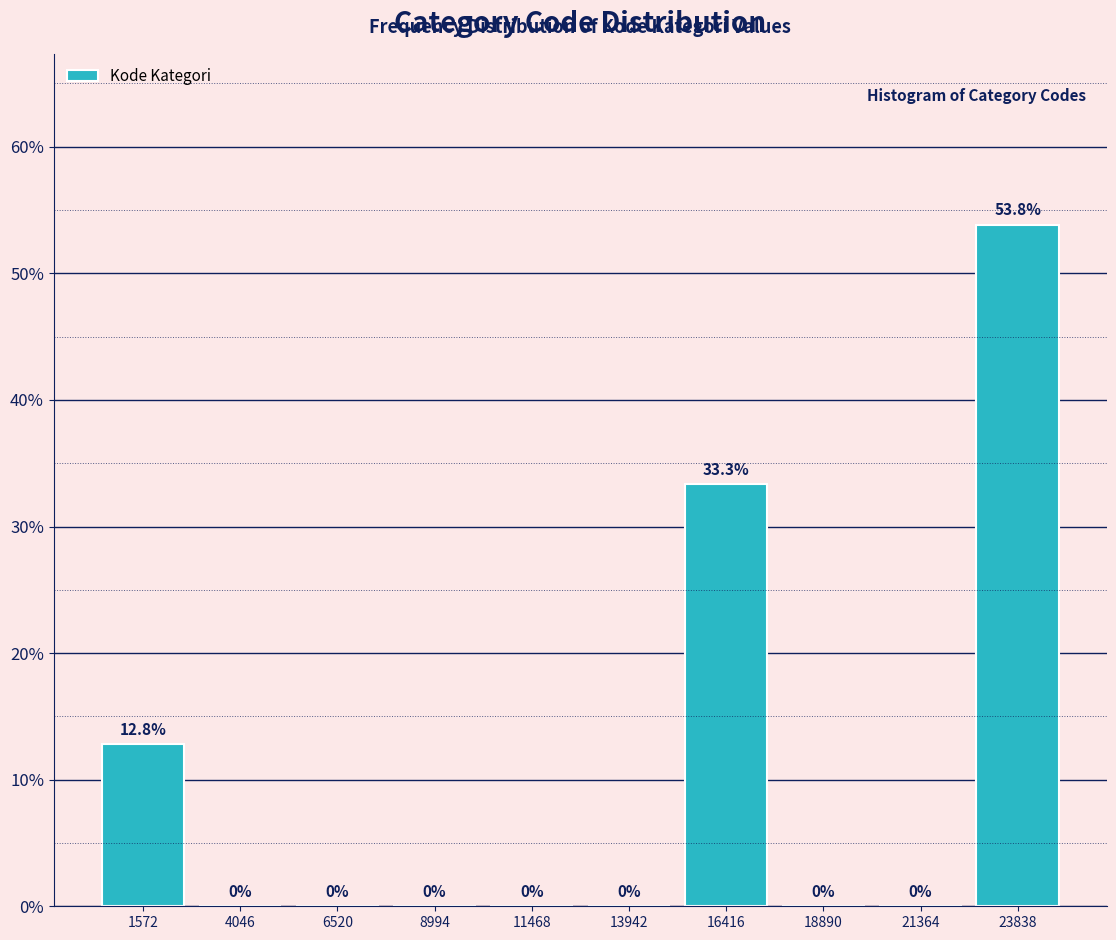

Over which range of the x-axis is the bar tallest?

22500 to 25000